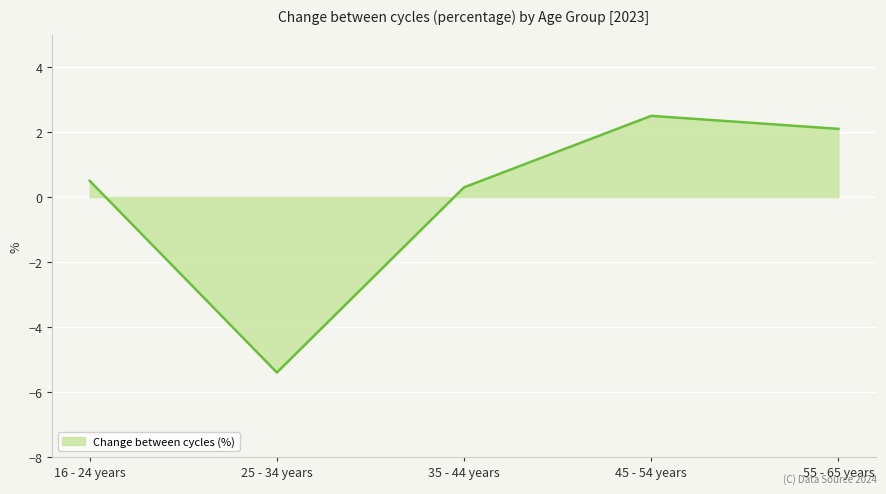

At which category does the data reach its first local valley?

25 - 34 years